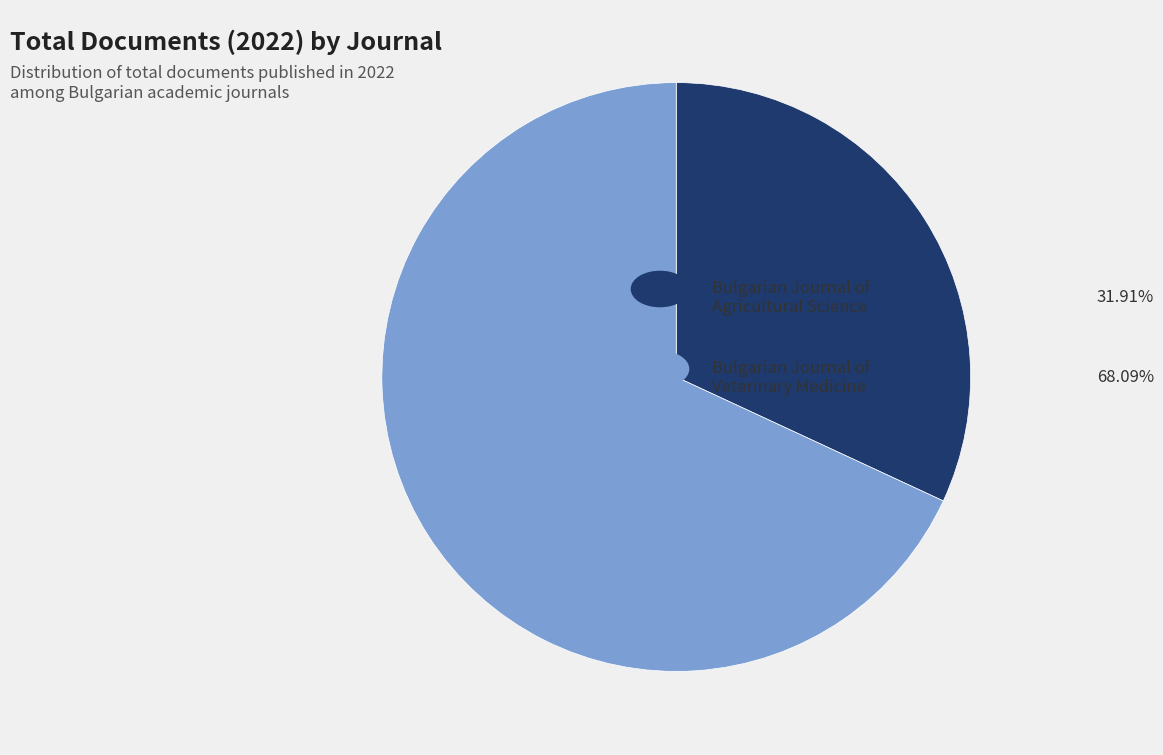

Is there a majority slice in this chart?

Yes